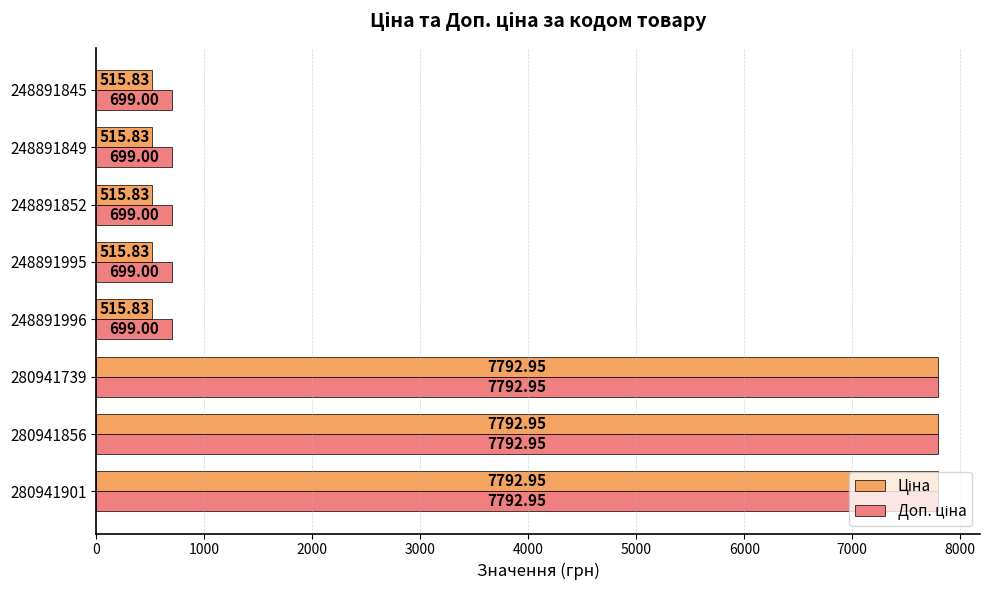

What is the difference between the highest and lowest values at 248891995?

183.2